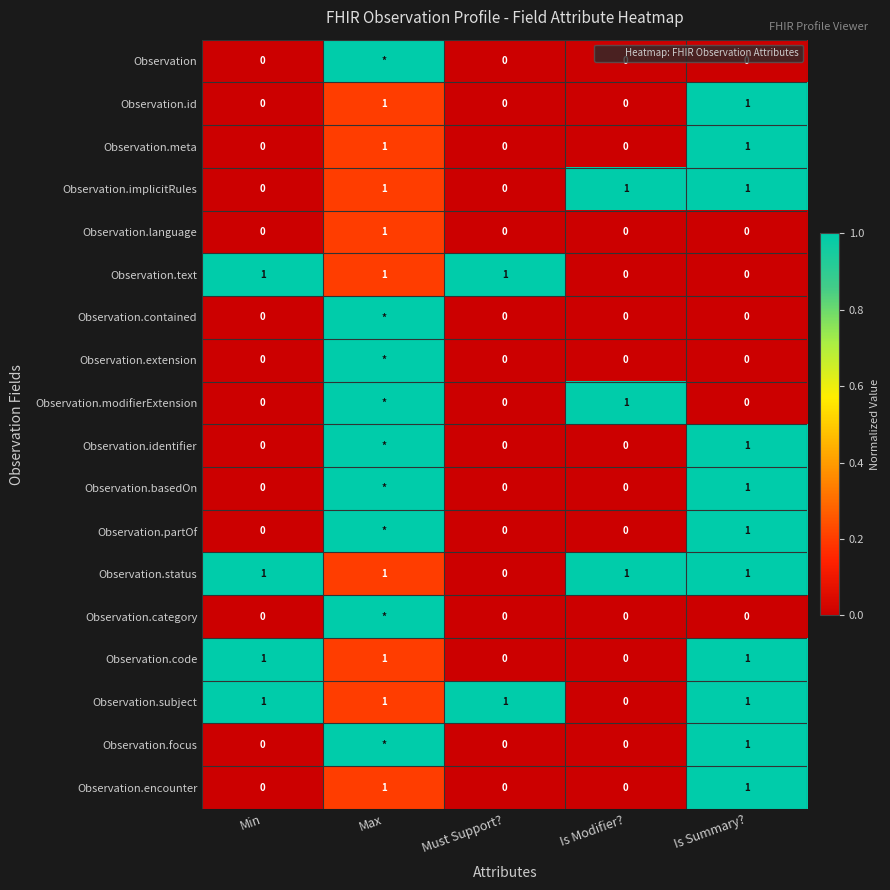

The Observation.id series shows 0 at Must Support?. True or false?

True